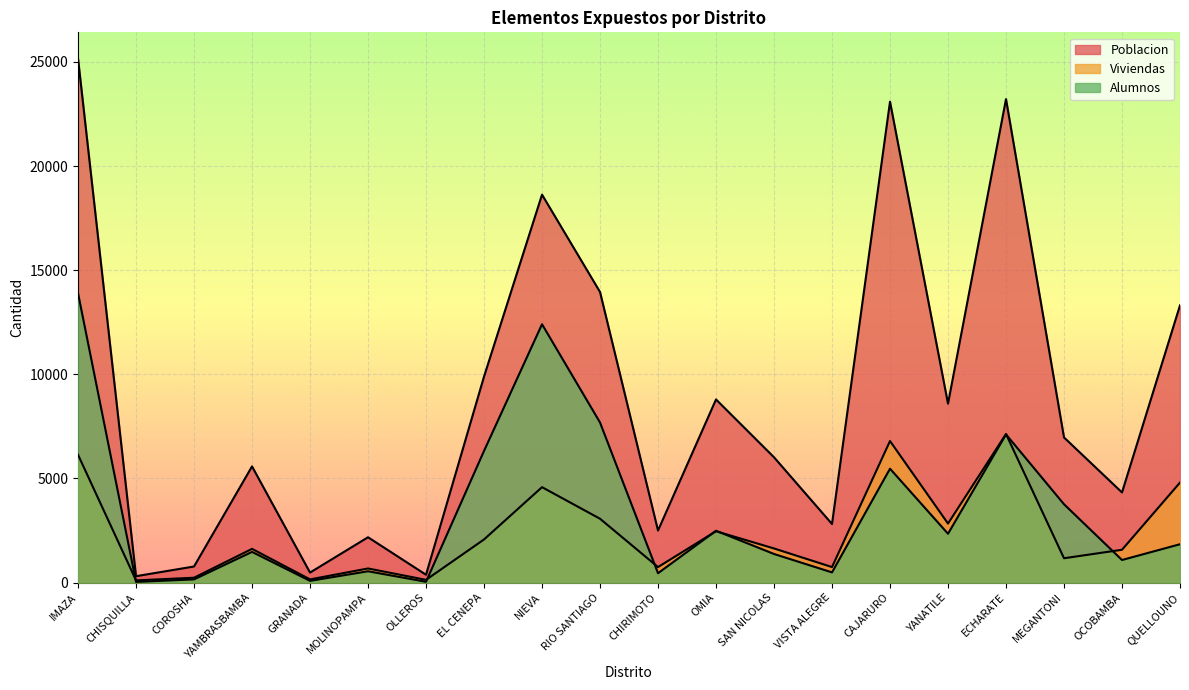

Reading left to right, list all the values displayed in this chart.

Poblacion: IMAZA=25162	CHISQUILLA=306	COROSHA=772	YAMBRASBAMBA=5577	GRANADA=480	MOLINOPAMPA=2176	OLLEROS=375	EL CENEPA=9891	NIEVA=18626	RIO SANTIAGO=13953	CHIRIMOTO=2498	OMIA=8793	SAN NICOLAS=6016	VISTA ALEGRE=2812	CAJARURO=23089	YANATILE=8590	ECHARATE=23214	MEGANTONI=6969	OCOBAMBA=4327	QUELLOUNO=13311
Viviendas: IMAZA=6138	CHISQUILLA=105	COROSHA=233	YAMBRASBAMBA=1618	GRANADA=153	MOLINOPAMPA=677	OLLEROS=131	EL CENEPA=2070	NIEVA=4581	RIO SANTIAGO=3065	CHIRIMOTO=744	OMIA=2465	SAN NICOLAS=1638	VISTA ALEGRE=745	CAJARURO=6796	YANATILE=2834	ECHARATE=7134	MEGANTONI=1168	OCOBAMBA=1575	QUELLOUNO=4801
Alumnos: IMAZA=13896	CHISQUILLA=33	COROSHA=153	YAMBRASBAMBA=1474	GRANADA=83	MOLINOPAMPA=543	OLLEROS=38	EL CENEPA=6321	NIEVA=12404	RIO SANTIAGO=7686	CHIRIMOTO=449	OMIA=2487	SAN NICOLAS=1373	VISTA ALEGRE=489	CAJARURO=5468	YANATILE=2344	ECHARATE=7114	MEGANTONI=3761	OCOBAMBA=1084	QUELLOUNO=1841